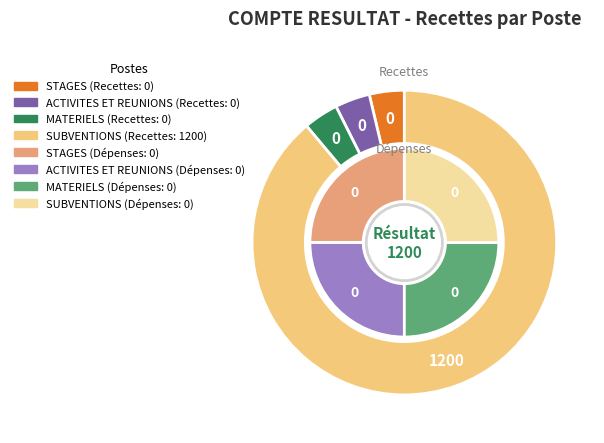

Combined, do ACTIVITES ET REUNIONS and SUBVENTIONS account for over 50%?

Yes